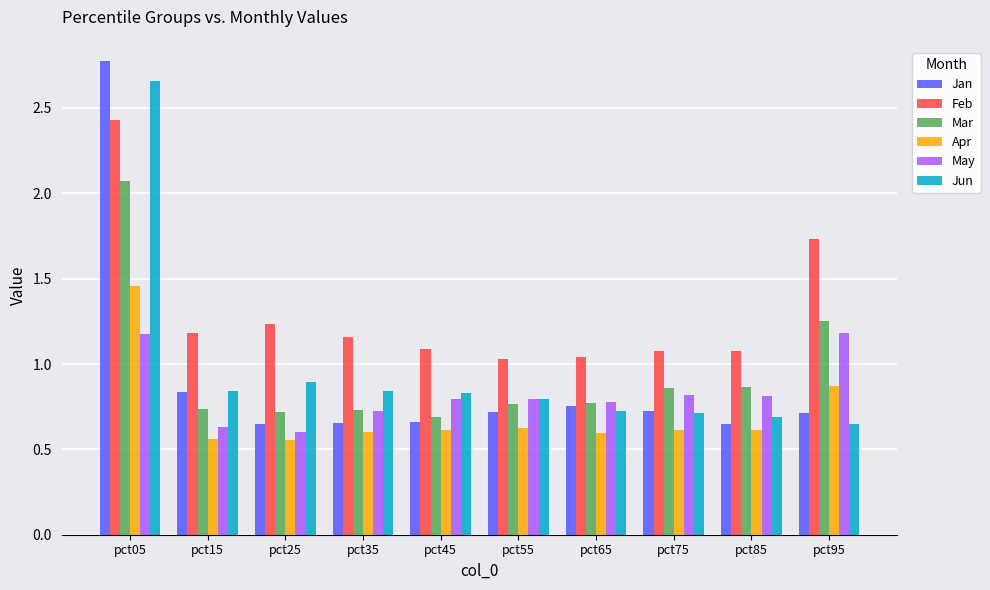

Count the May values in the range 0 to 1.

8